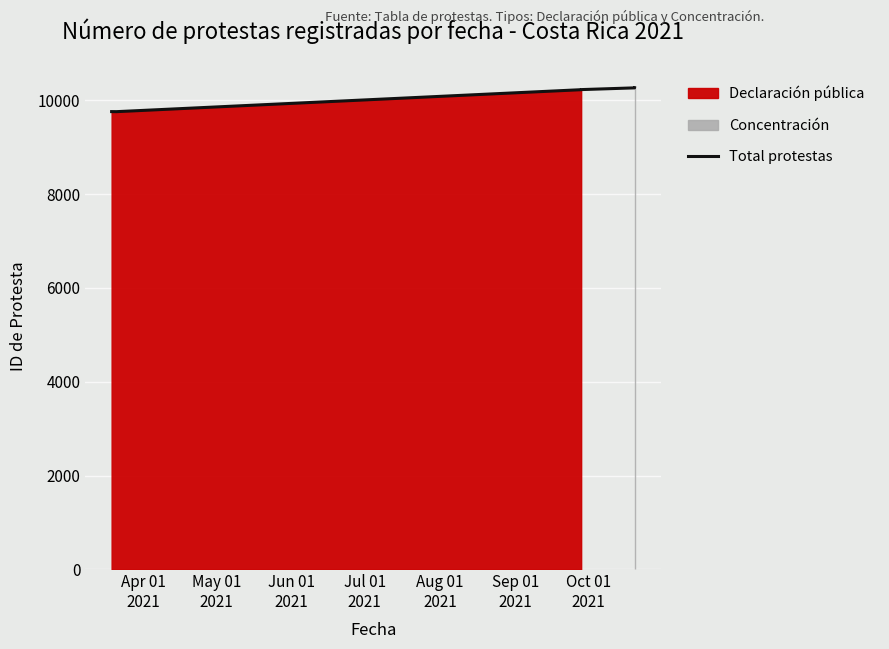

What is the difference between the second highest and minimum values?

507